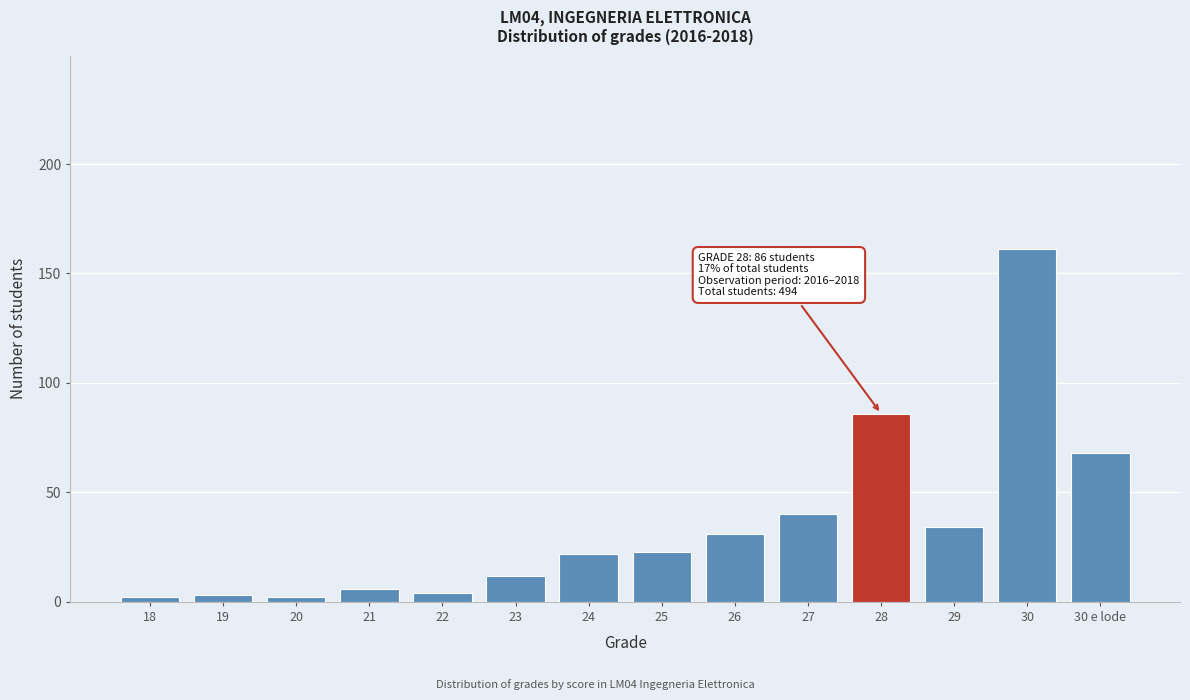

Reading right to left, extract all data points from this chart.

68	161	34	86	40	31	23	22	12	4	6	2	3	2